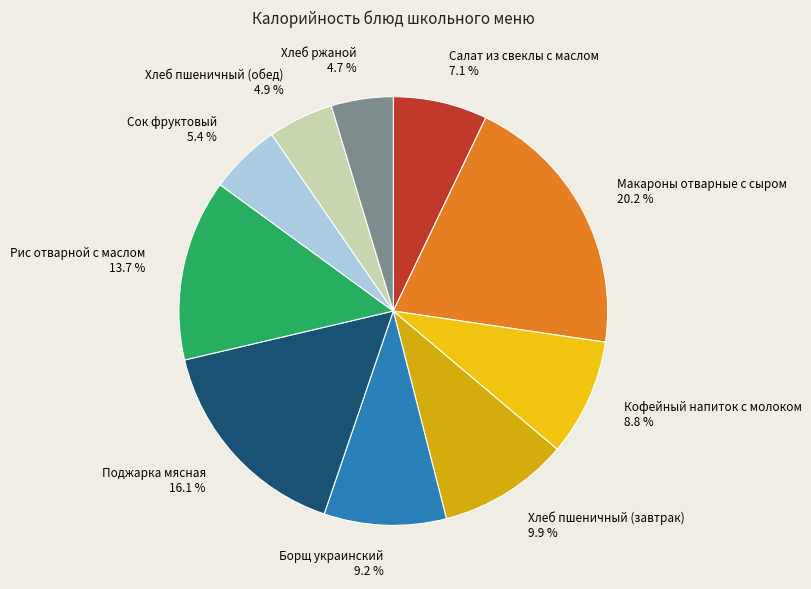

Between Поджарка мясная and Кофейный напиток с молоком, which is larger?

Поджарка мясная